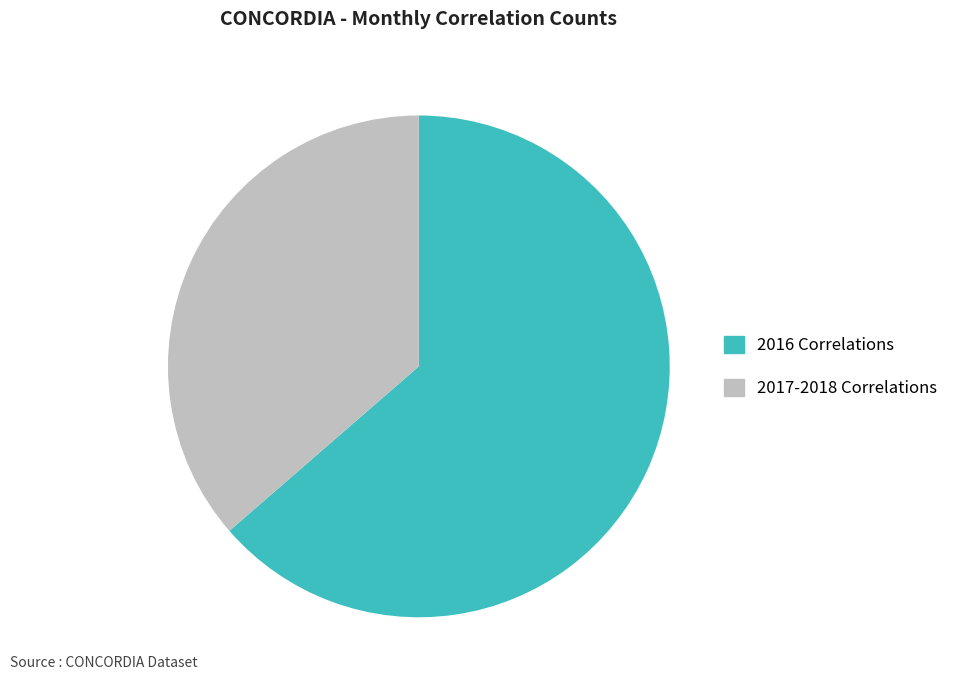

What is the ratio of the value at 2016 Correlations to the value at 2017-2018 Correlations?

1.7